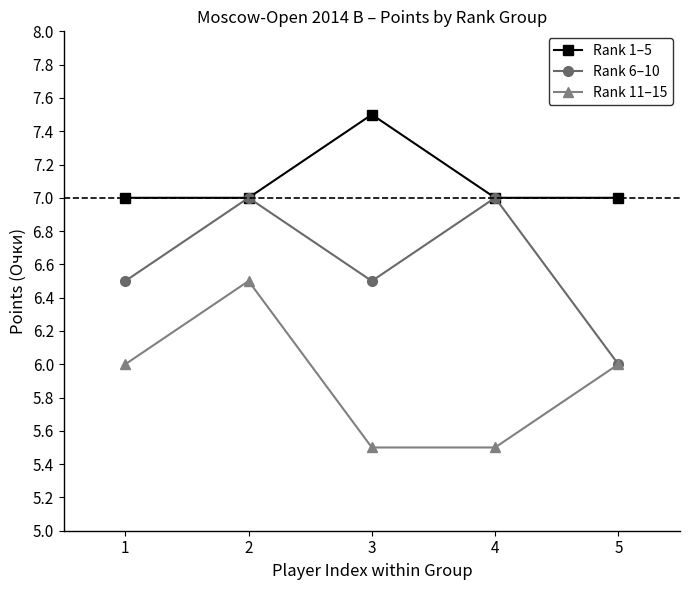

What are all the series names shown in the legend?

Rank 1–5, Rank 6–10, Rank 11–15